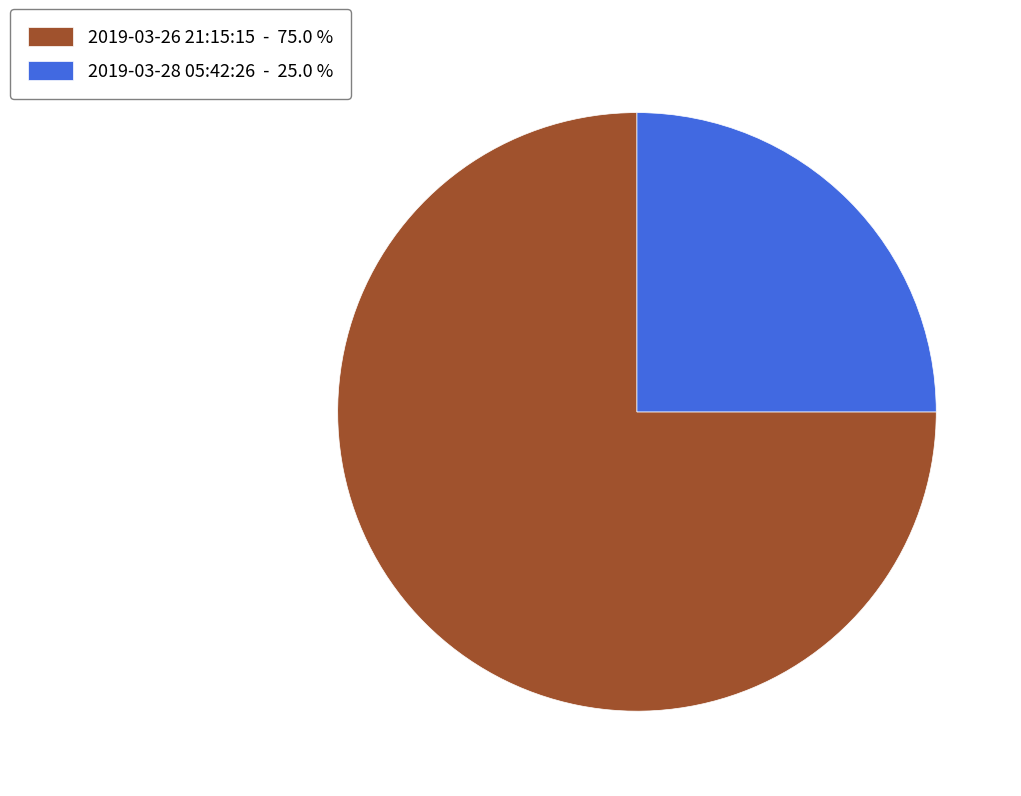

What is the smallest slice in the pie chart?

2019-03-28 05:42:26